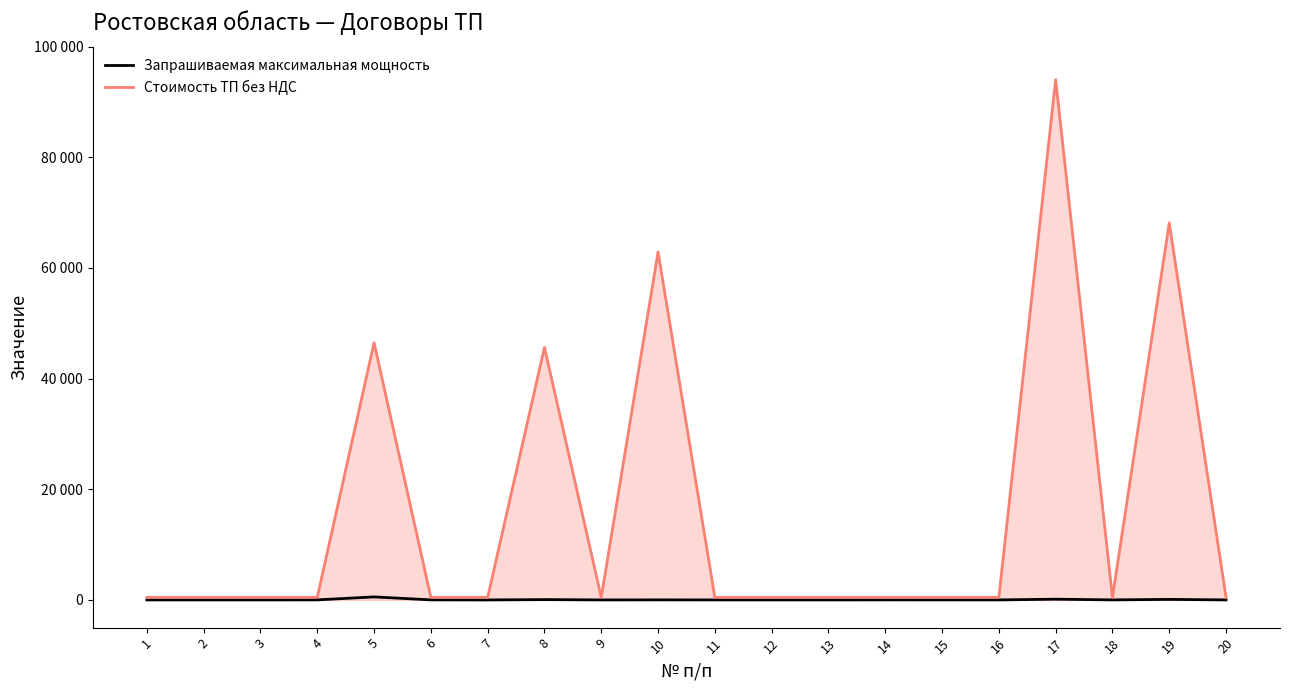

Is this an area chart (filled region under the line)?

Yes